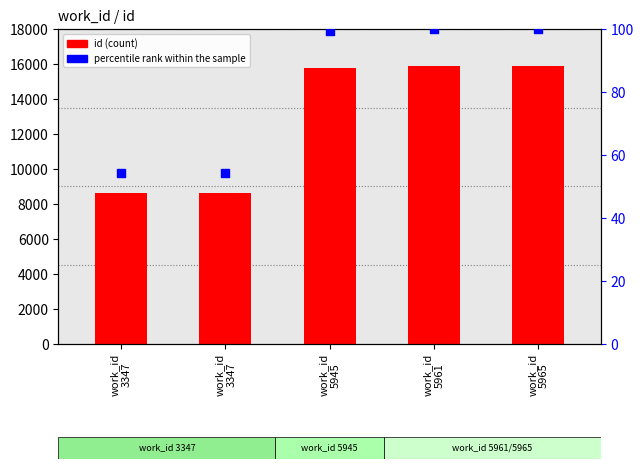

What is the total value across all series at work_id
5965?

15966.0